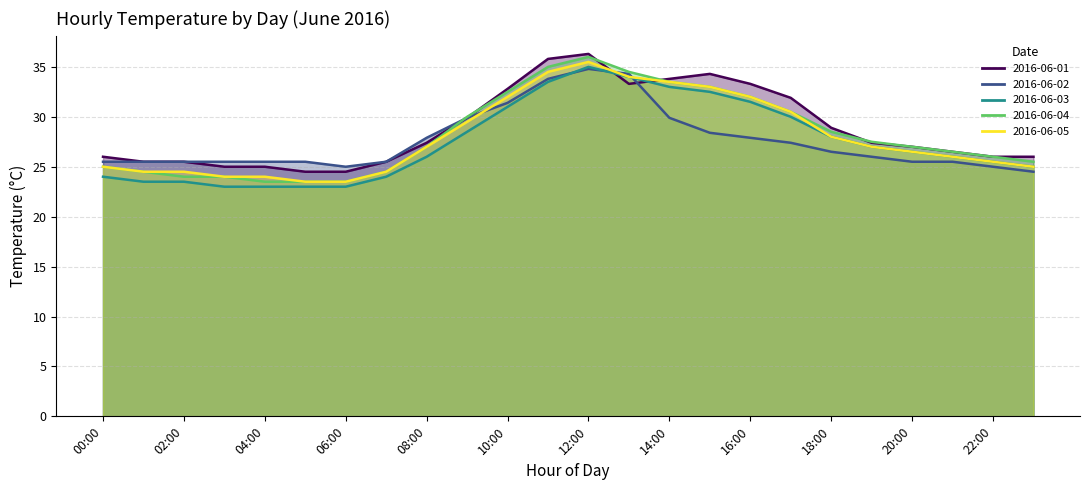

True or false: 2016-06-02 and 2016-06-03 intersect in this chart.

True